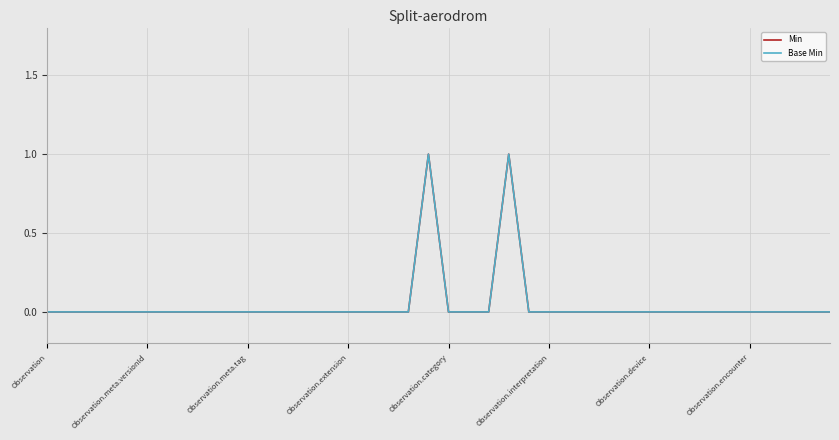

Does the chart have visible grid lines?

Yes